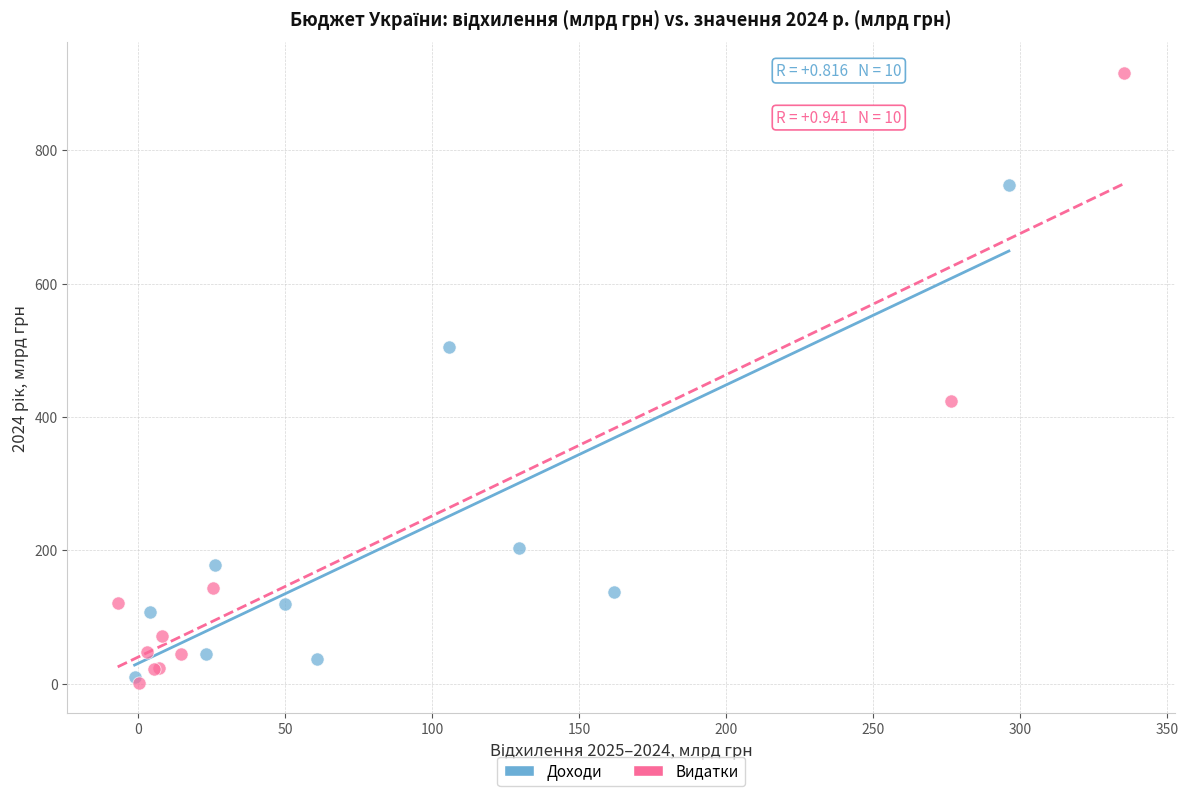

Which series reaches the minimum Y coordinate?

Видатки